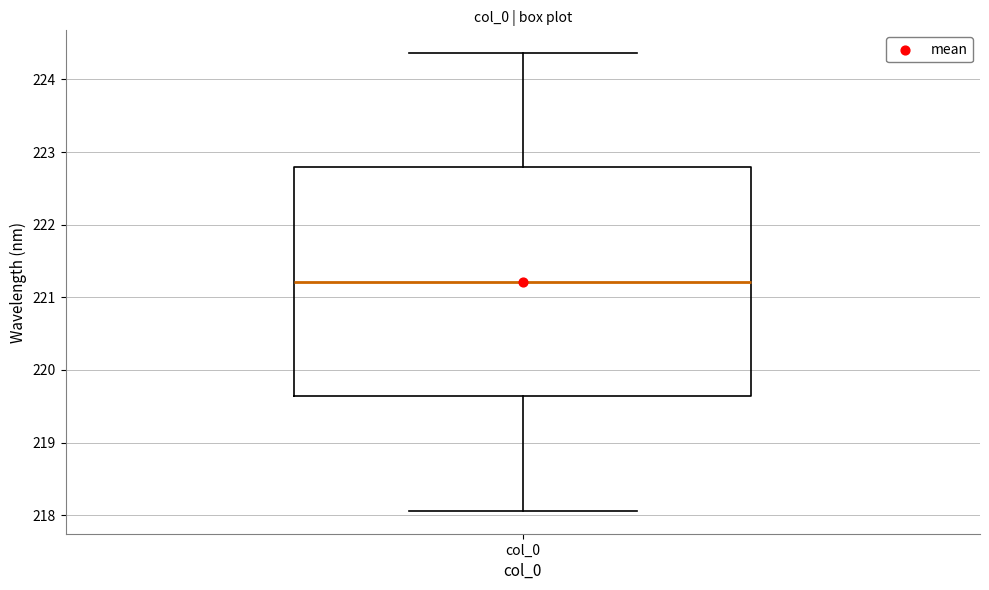

Read this box plot against the y-axis: the position of the median line, the range covered by the box, and the ends of both whiskers. The values are not printed on the chart, so give them approximately, as read against the axis.

median 221.2, box 219.6 to 222.8, whiskers 218.1 to 224.4